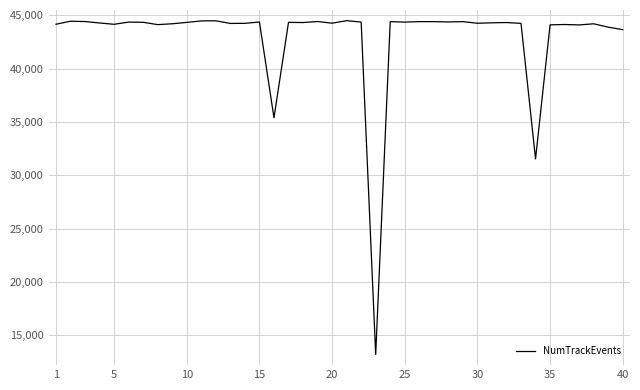

What is the difference between the maximum and minimum values?

31297